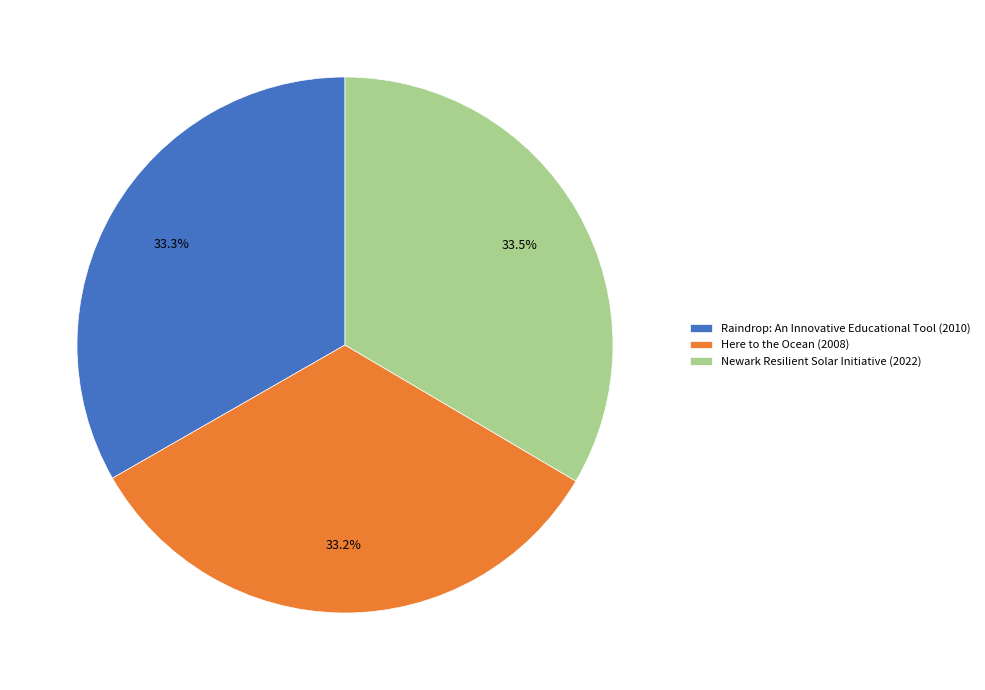

Is the sum of Here to the Ocean and Raindrop: An Innovative Educational Tool greater than half?

Yes